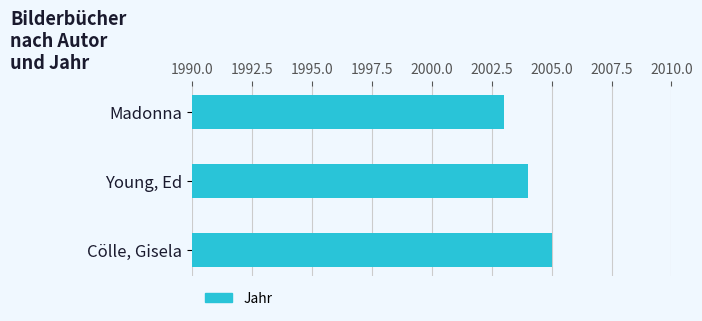

Is it true that the value at Young, Ed is 2004?

True